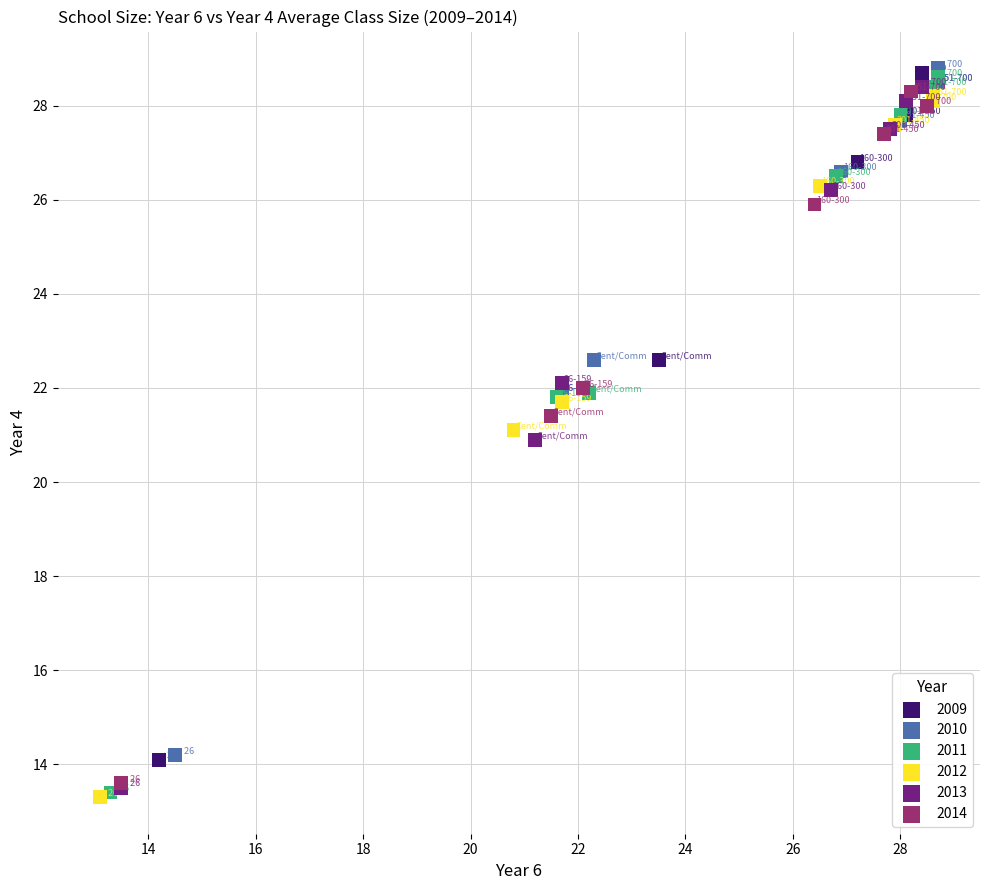

Which series has the largest Y range (max minus min)?

2011